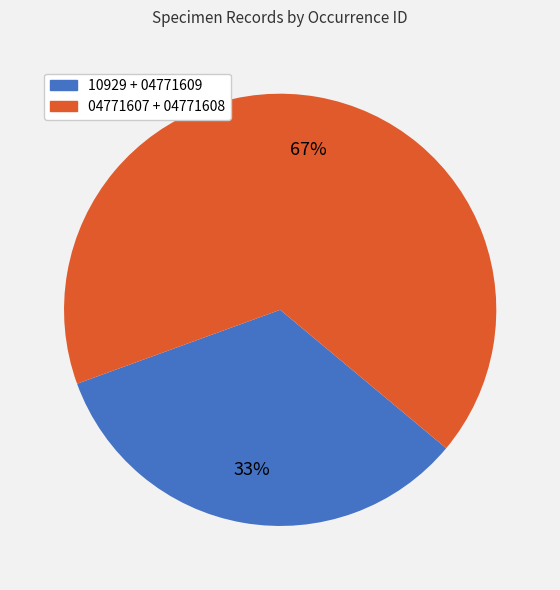

The 10929 + 04771609 slice represents 41% of the pie. True or false?

False